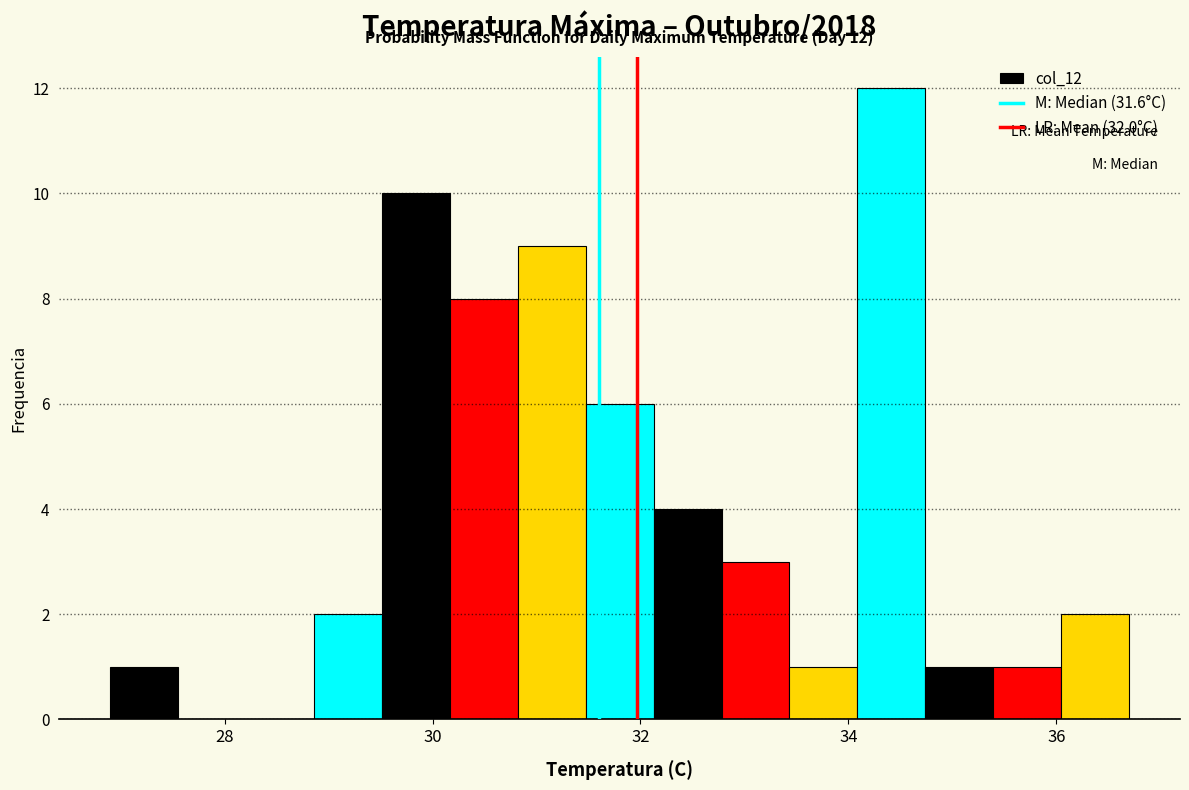

Read against the x-axis, roughly where is the centre of the tallest bar?

34.4